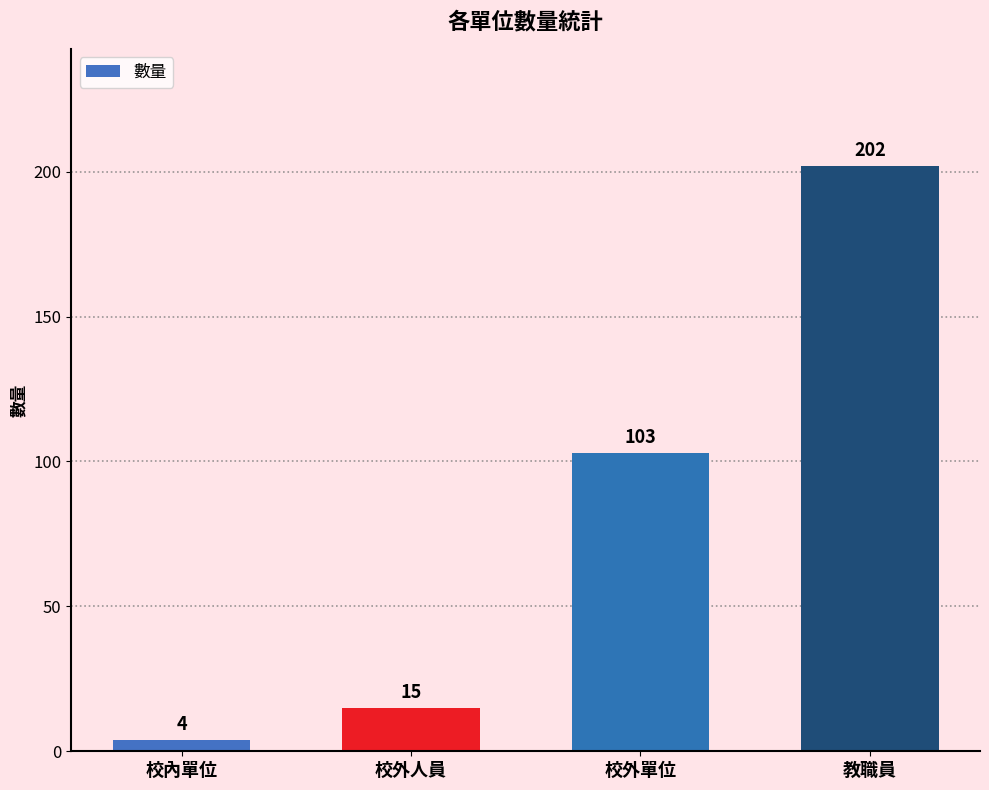

Rank the categories by value from highest to lowest.

教職員, 校外單位, 校外人員, 校內單位